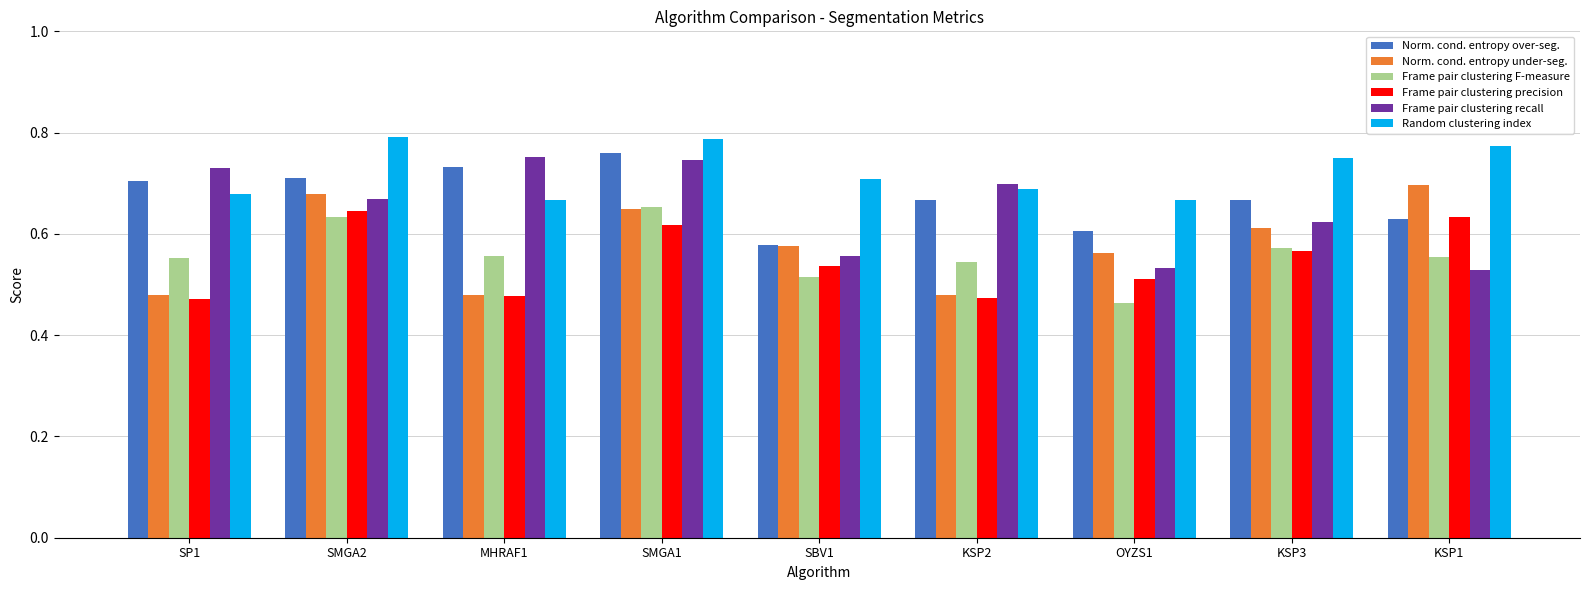

Is it true that Norm. cond. entropy under-seg. equals 1.0 at SMGA1?

False